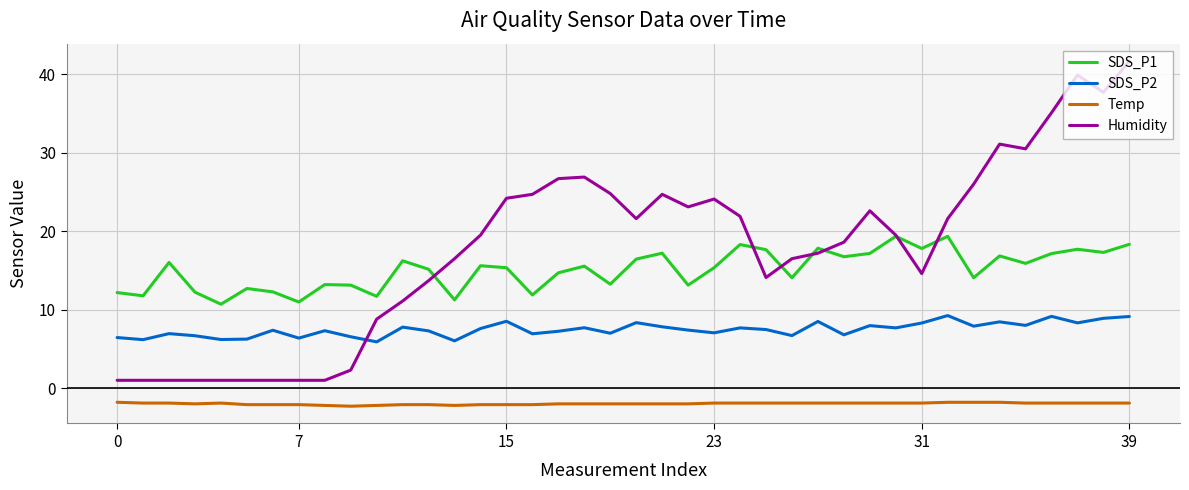

What is the greatest value displayed?

41.7